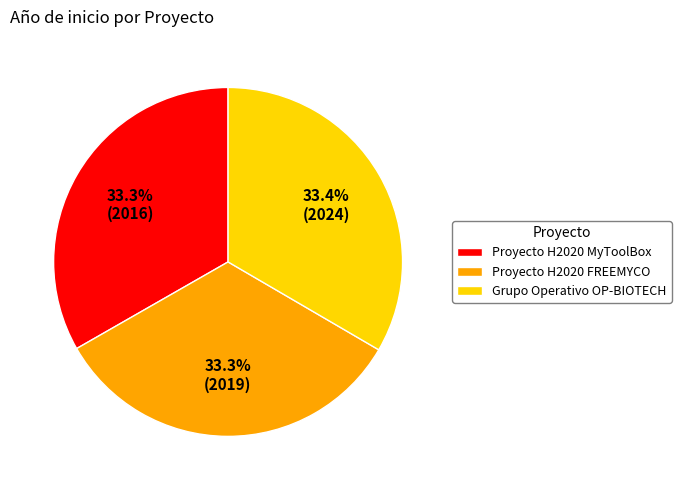

The Proyecto H2020 MyToolBox slice represents 33% of the pie. True or false?

True